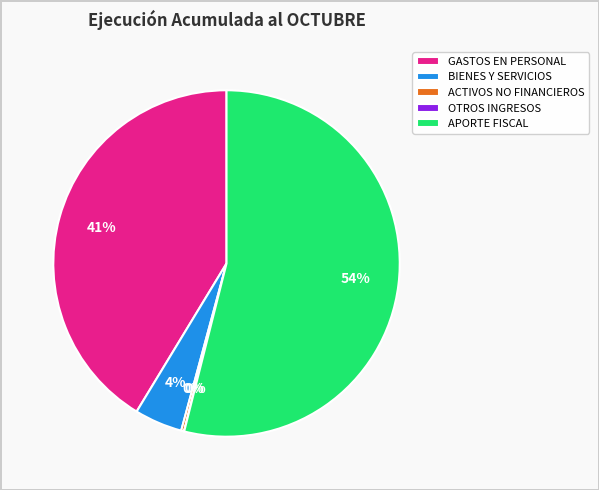

Does any single category account for the majority?

Yes